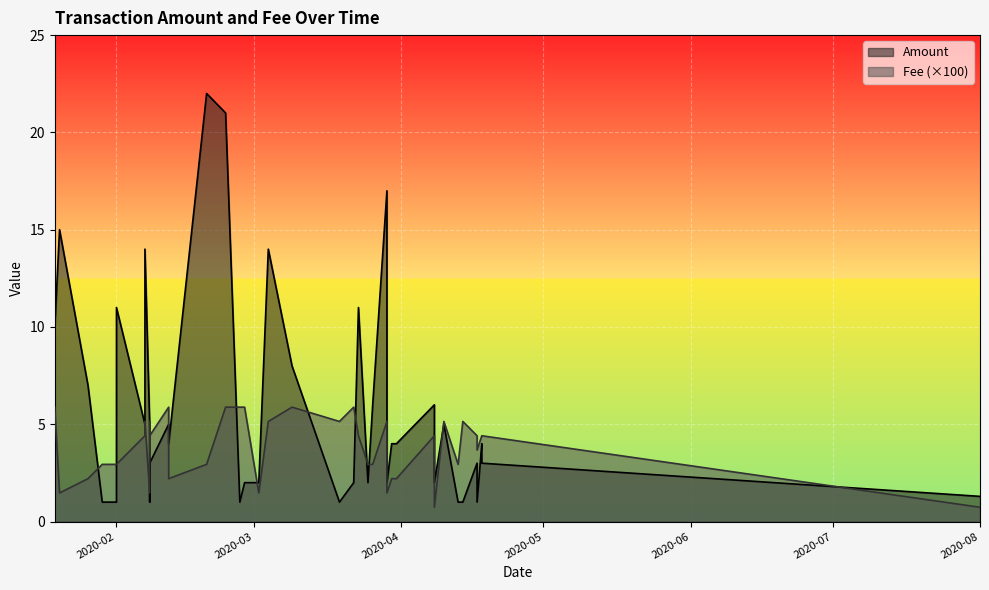

What is the greatest value displayed?

22.0